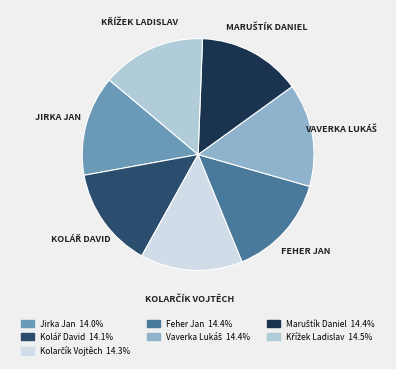

Is there a majority slice in this chart?

No